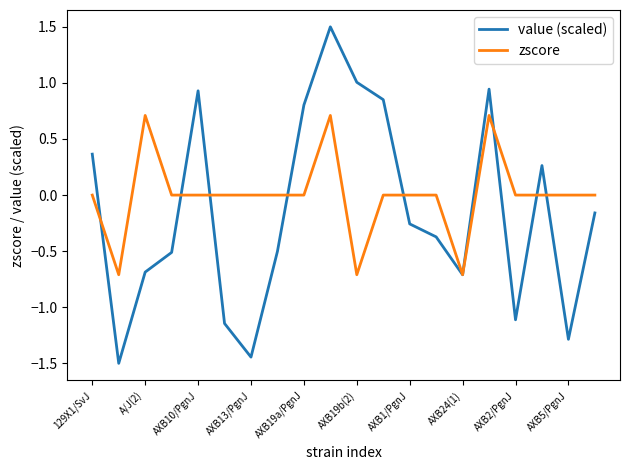

What is the minimum value shown in the chart?

-1.5